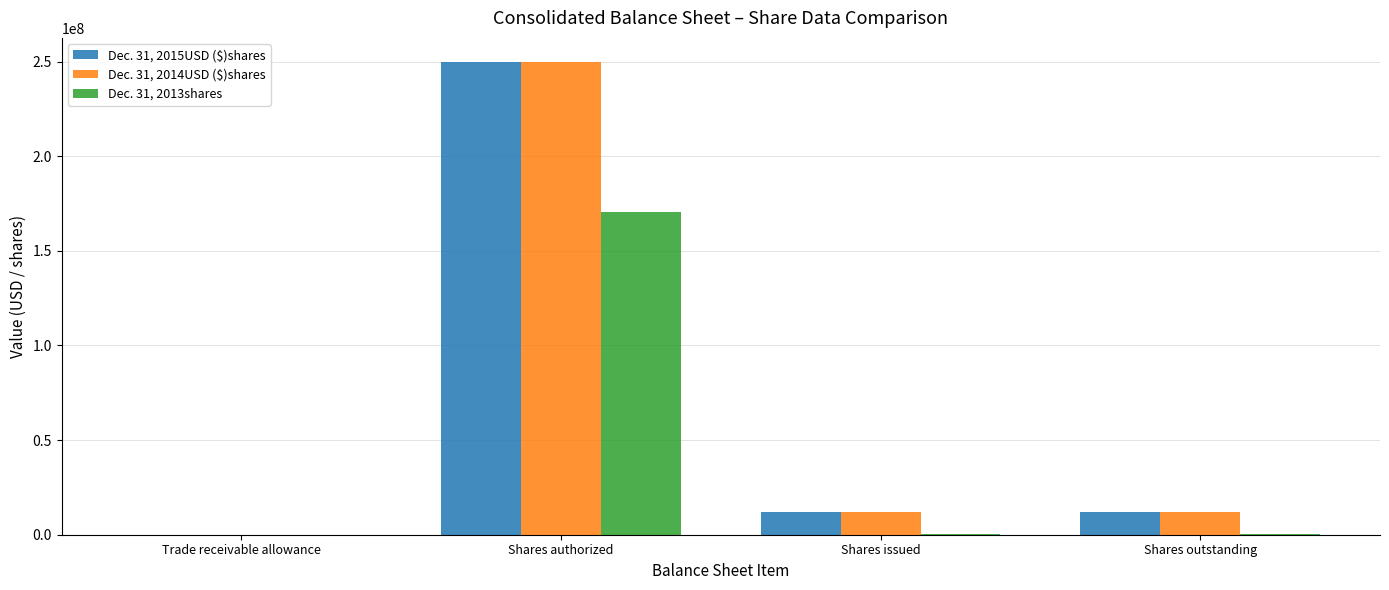

At which label does Dec. 31, 2013shares first exceed 185688?

Shares authorized